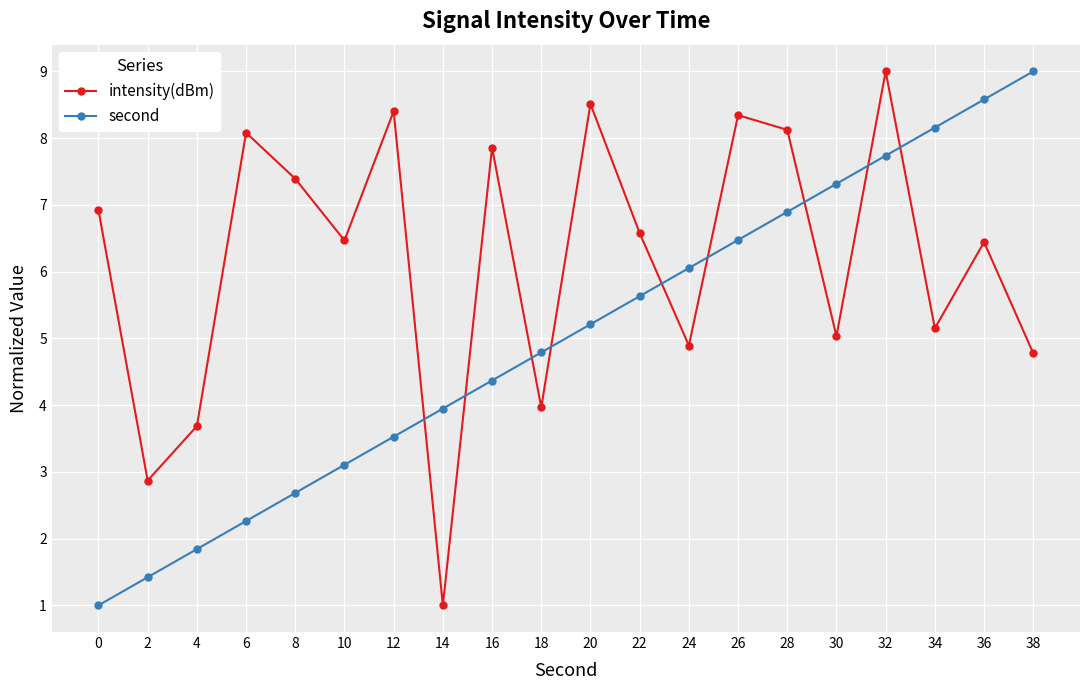

True or false: second has a value of 1.0 at 0.

True